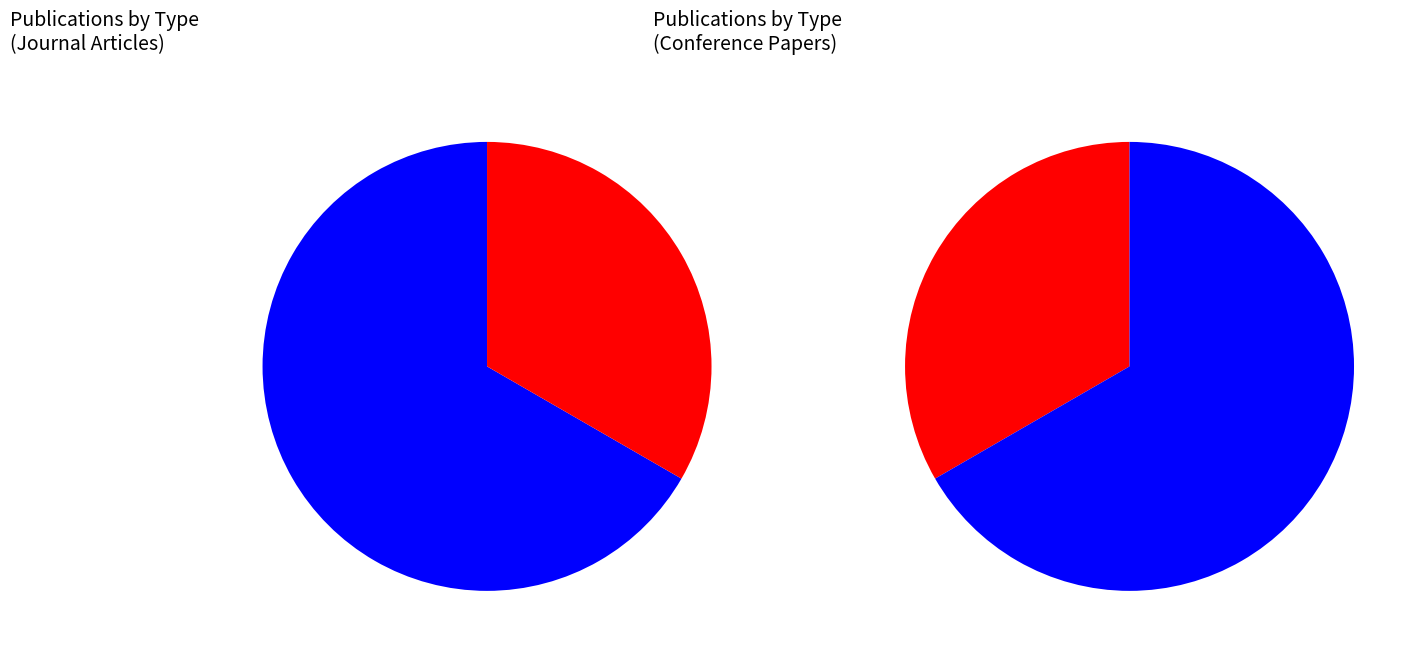

Which category has the biggest portion of the pie?

2022